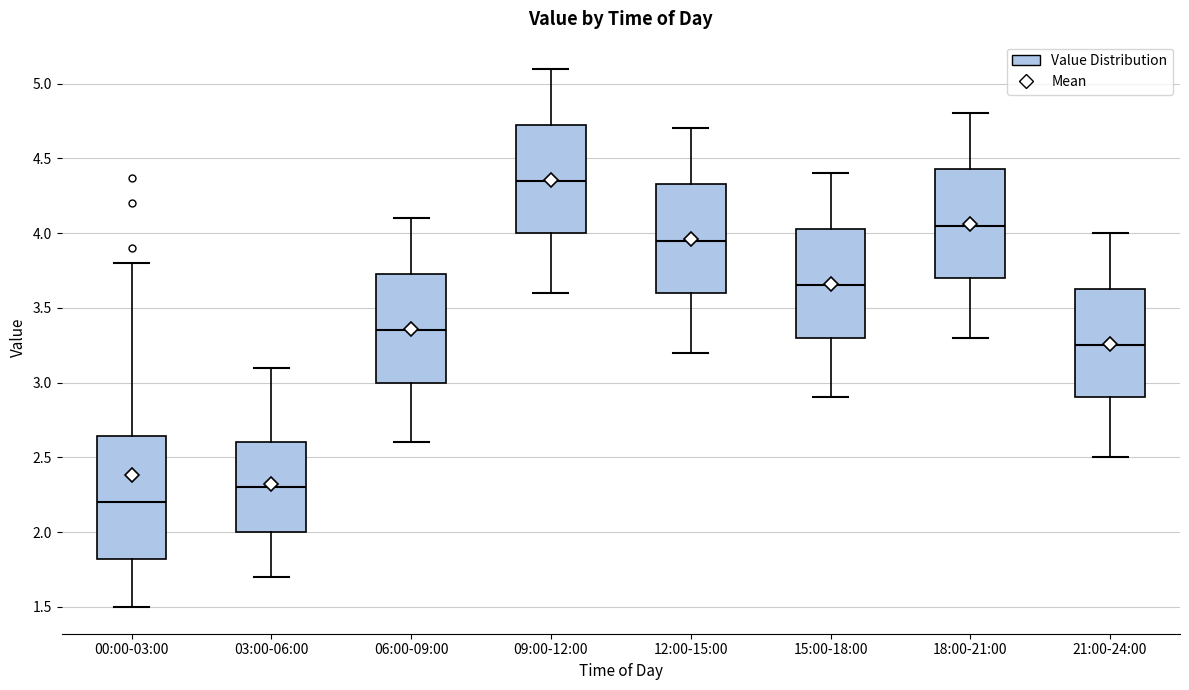

Which box's median line is the highest?

09:00-12:00